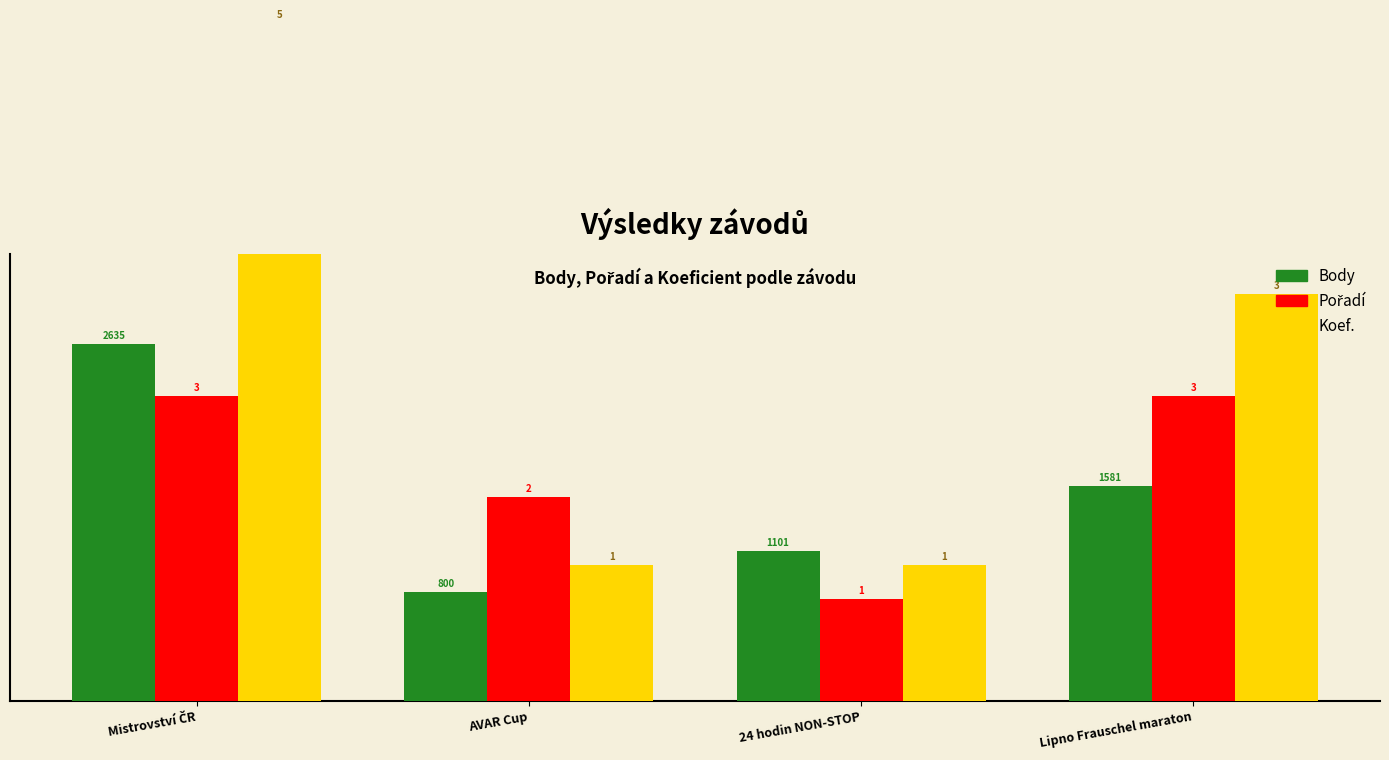

At which category is the sum across all series the highest?

Mistrovství ČR